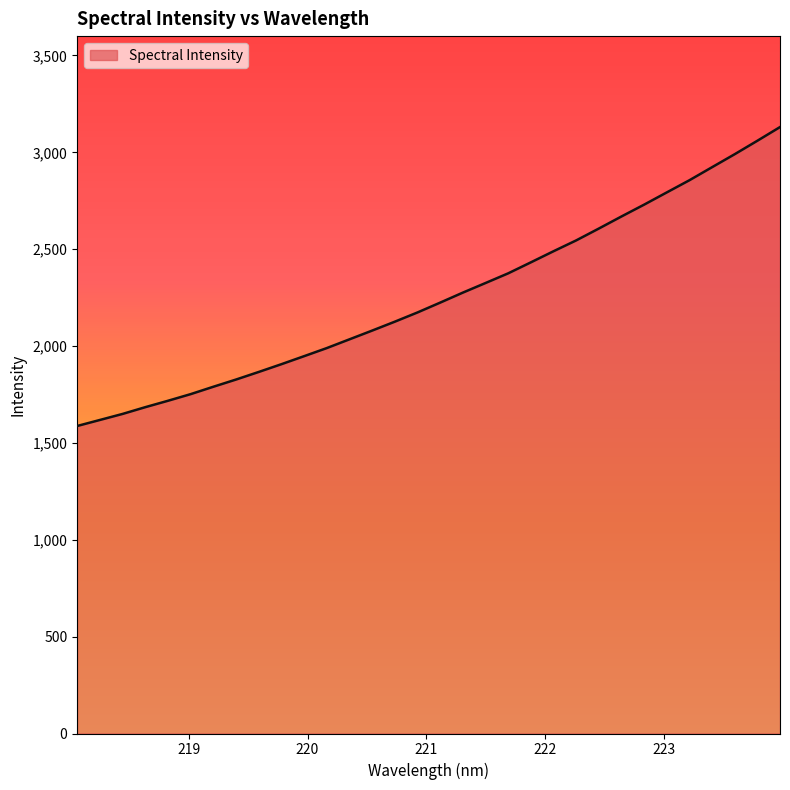

What is the greatest value displayed?

3130.3